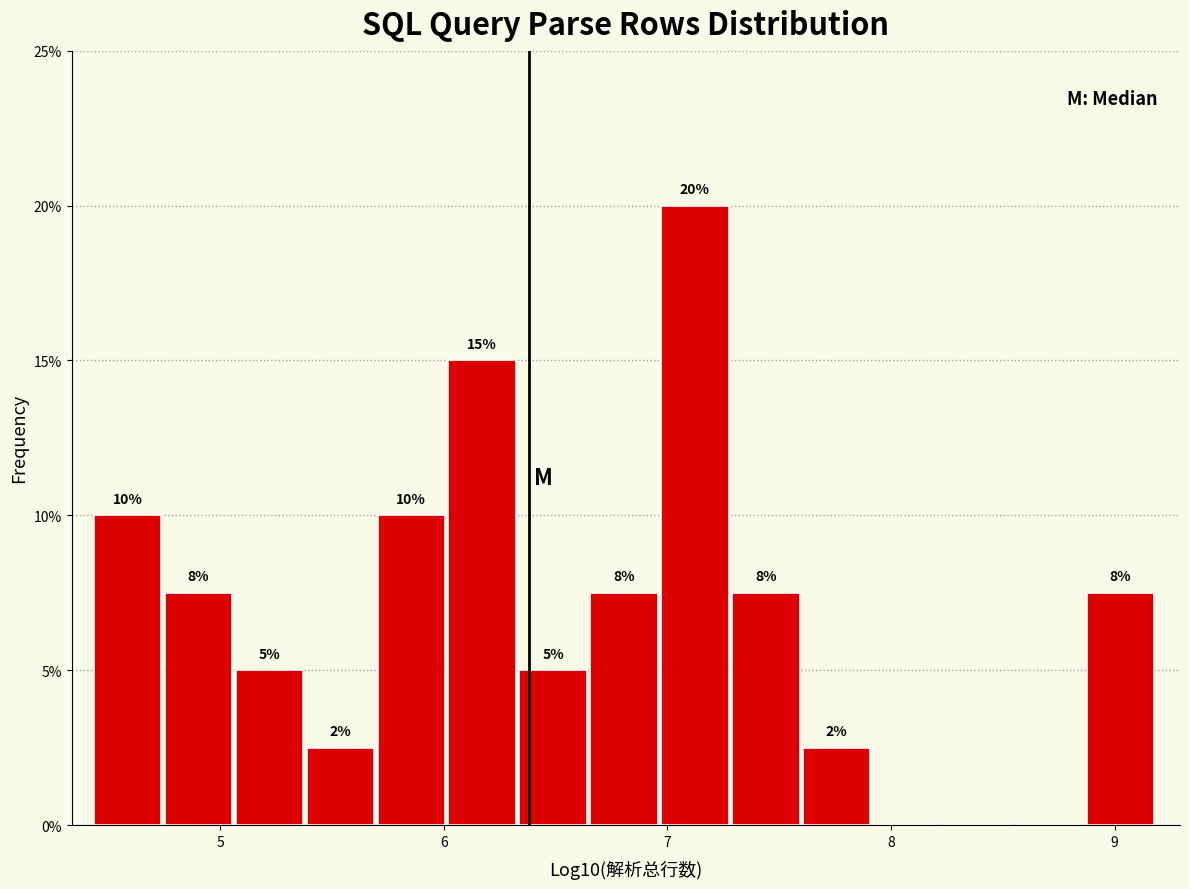

Around what value on the x-axis is the tallest bar? Give the approximate position of its centre, as read against the axis.

7.1